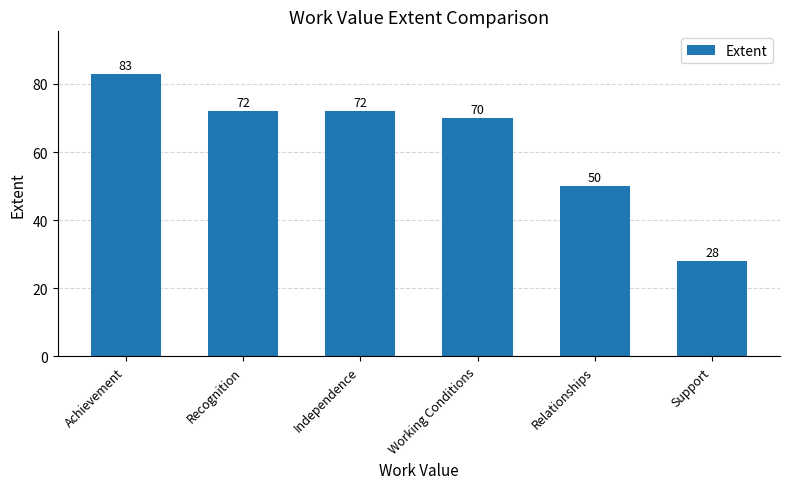

Approximately how many times larger is the value at Recognition compared to Working Conditions?

1.0